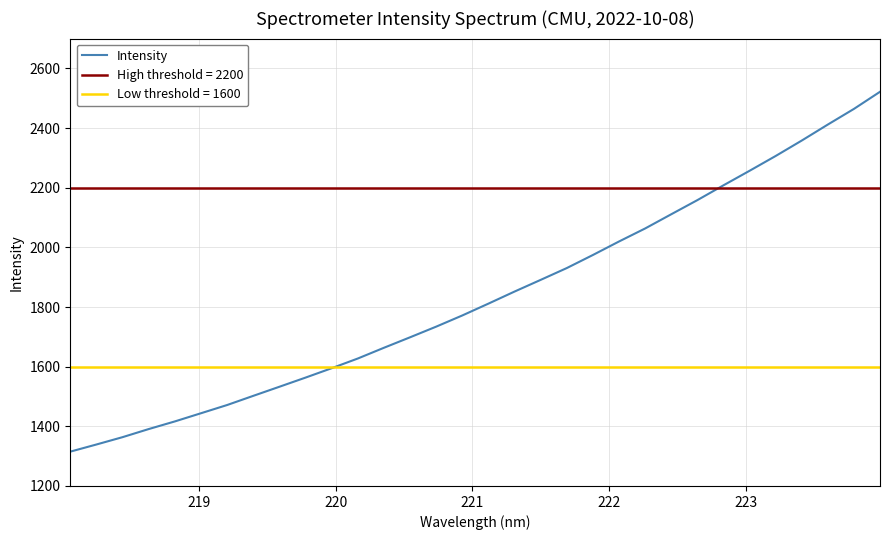

What is the value of the 26th point from the left?

2208.0